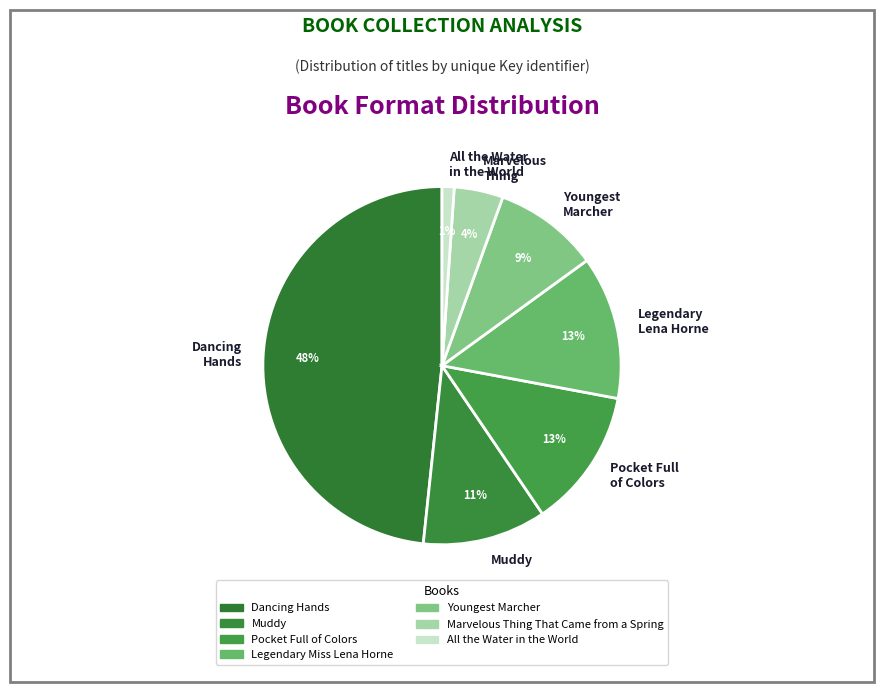

To the nearest percent, what percentage of the pie is Pocket Full of Colors?

13%